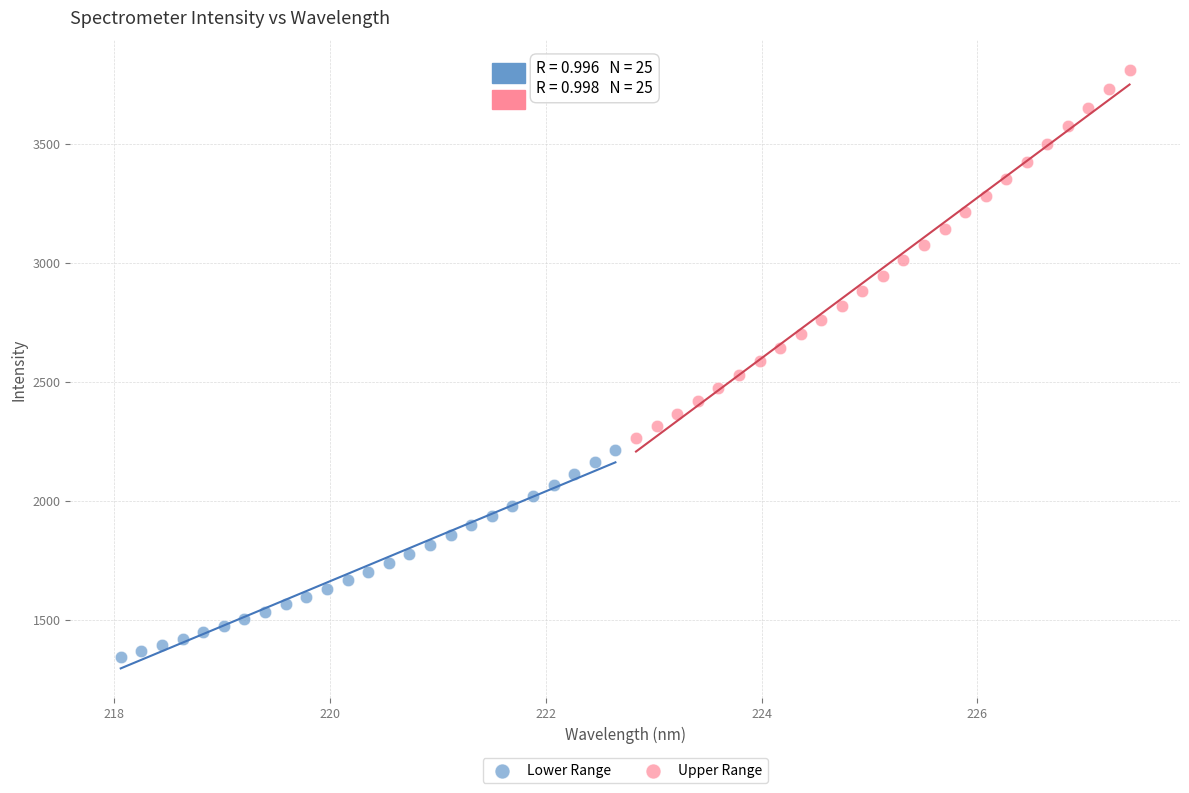

Which series has the largest Y range (max minus min)?

Upper Range